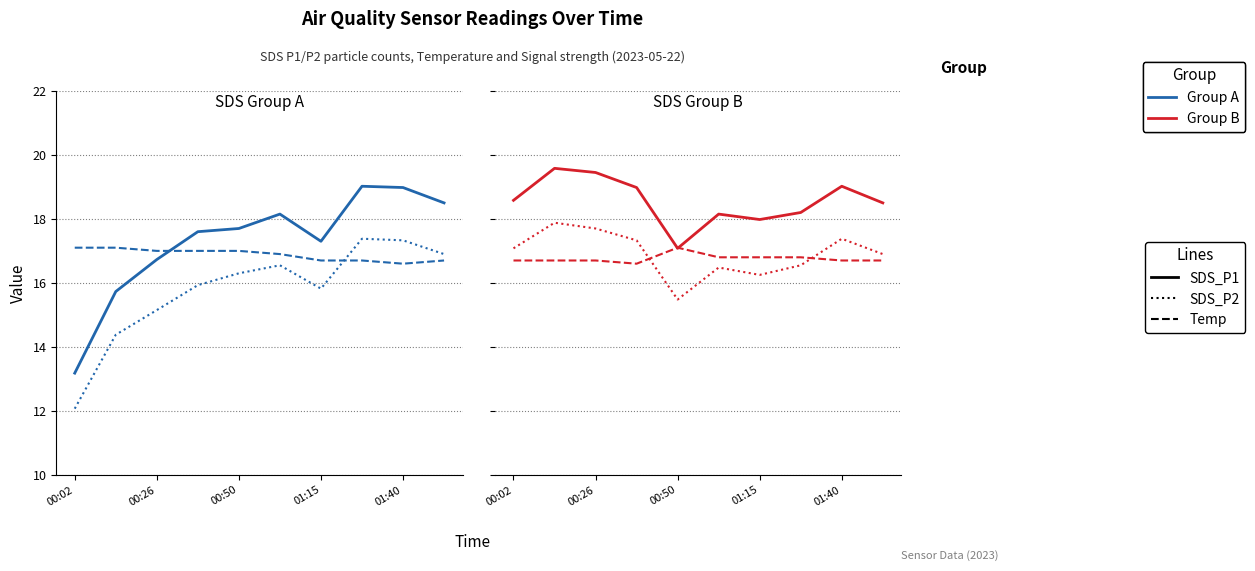

True or false: SDS_P2 and Temp cross at least once.

True